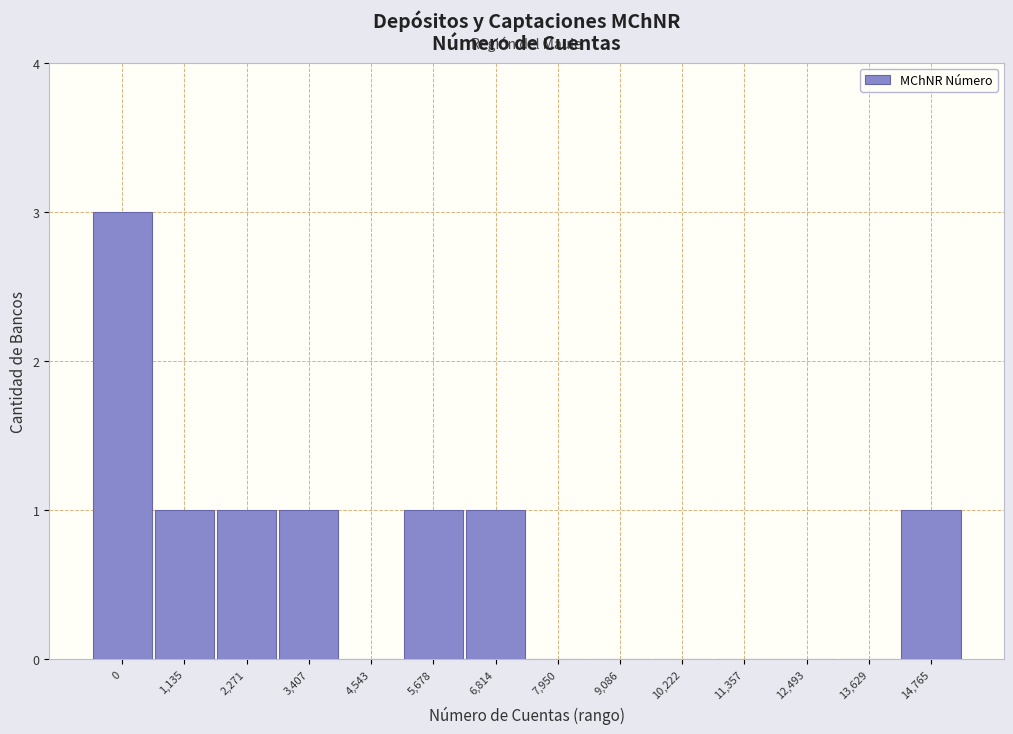

Reading left to right, list all the values displayed in this chart.

0=3	1,135=1	2,271=1	3,407=1	4,543=0	5,678=1	6,814=1	7,950=0	9,086=0	10,222=0	11,357=0	12,493=0	13,629=0	14,765=1